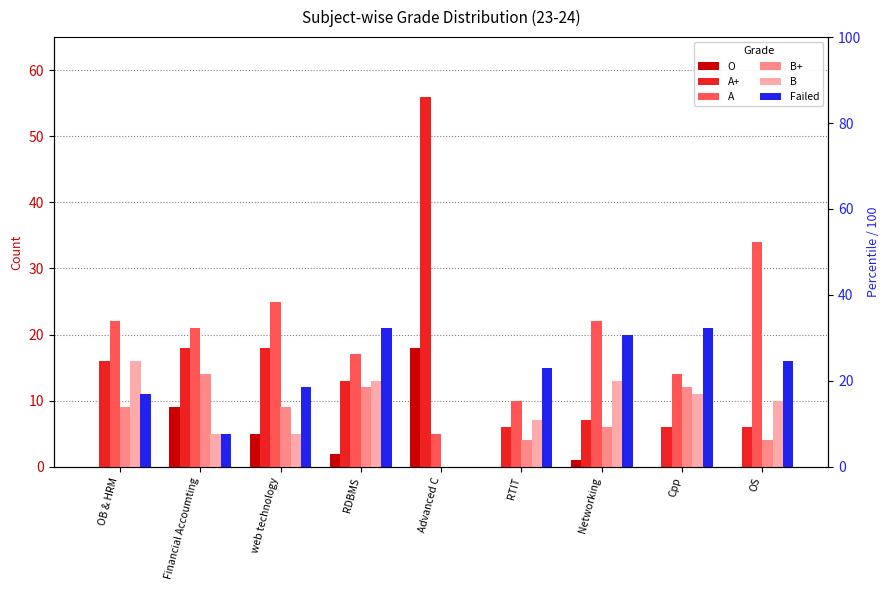

Which category has the lowest value in the B+ series?

Advanced C